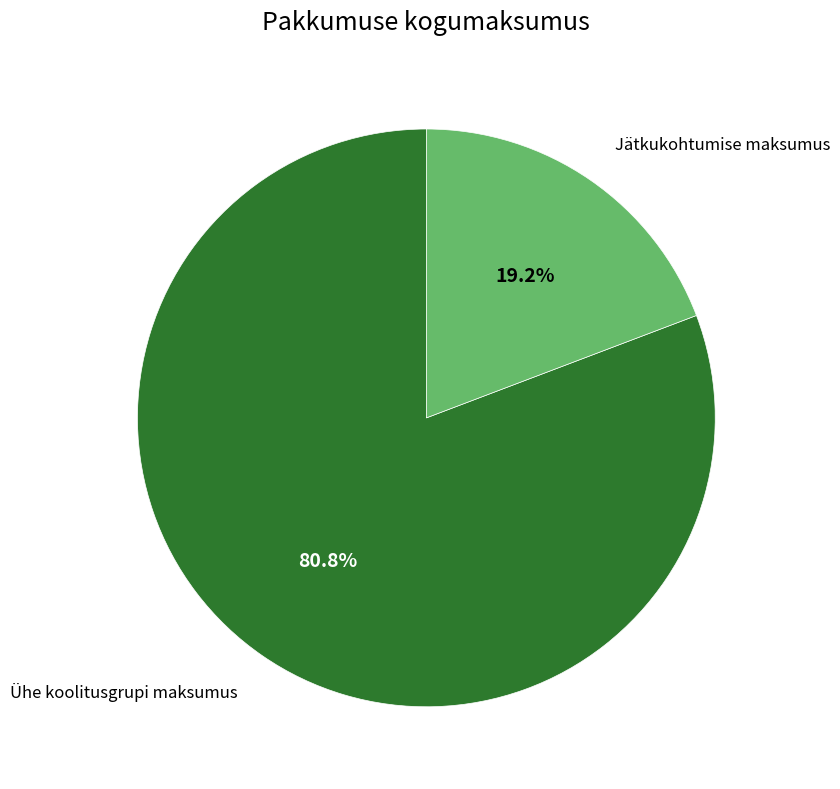

Does any single category account for the majority?

Yes